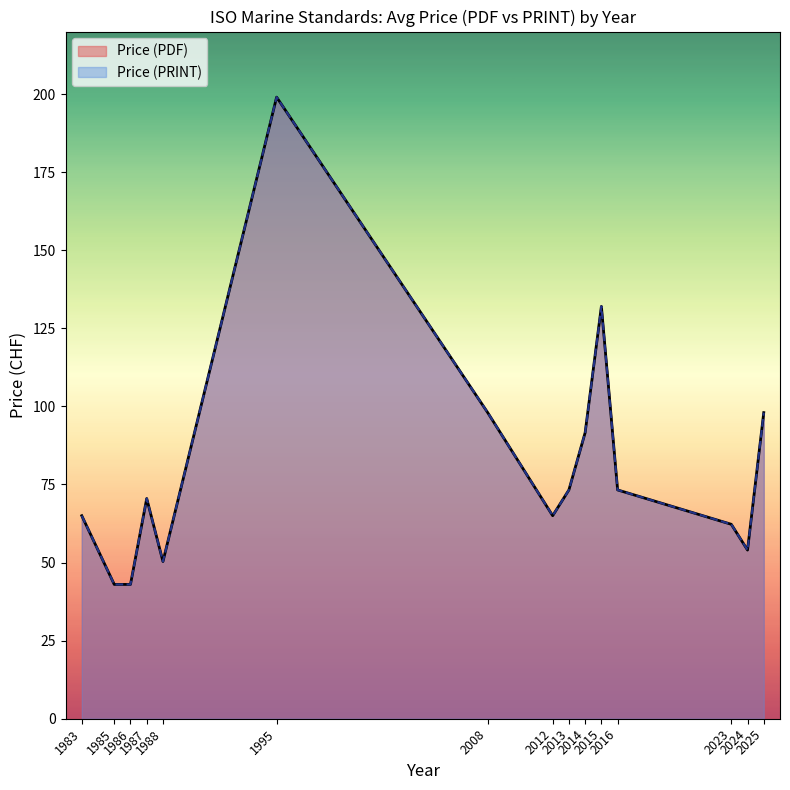

What is the difference between the second highest and minimum values in the Price (PDF) series?

89